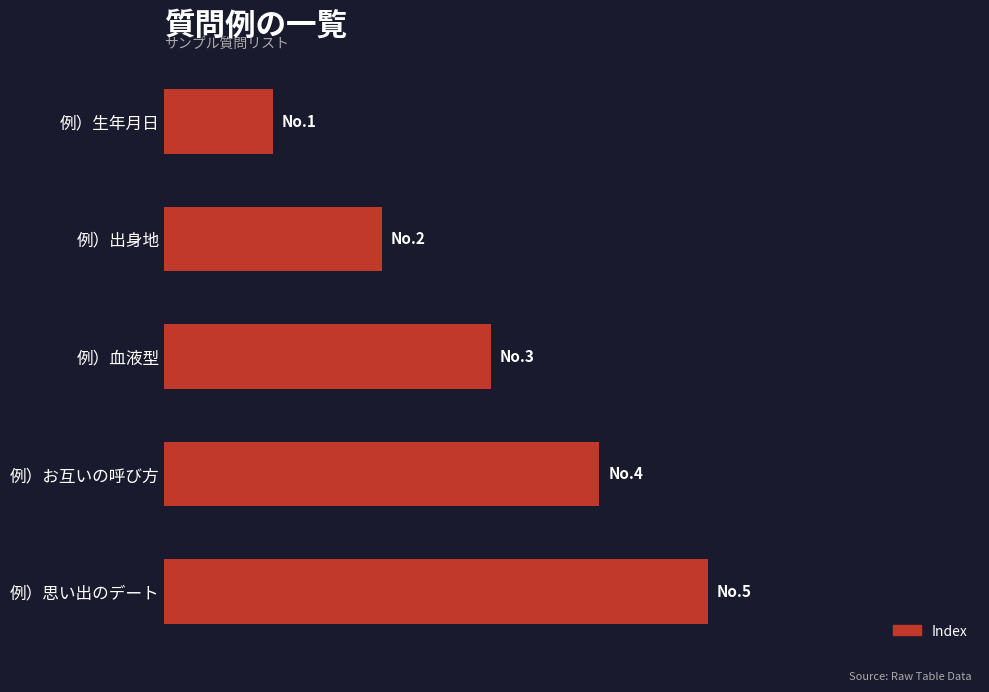

Does the chart contain any negative values?

No